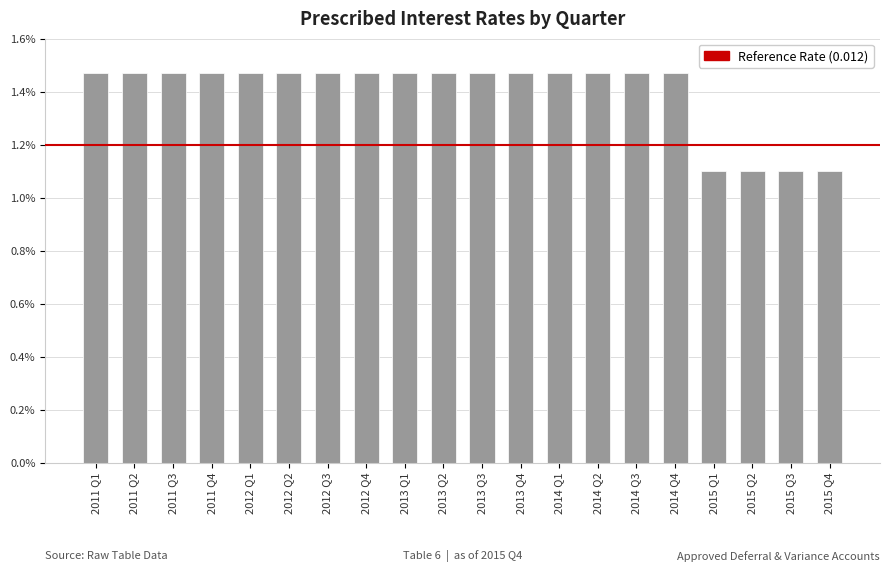

Does the chart contain any negative values?

No